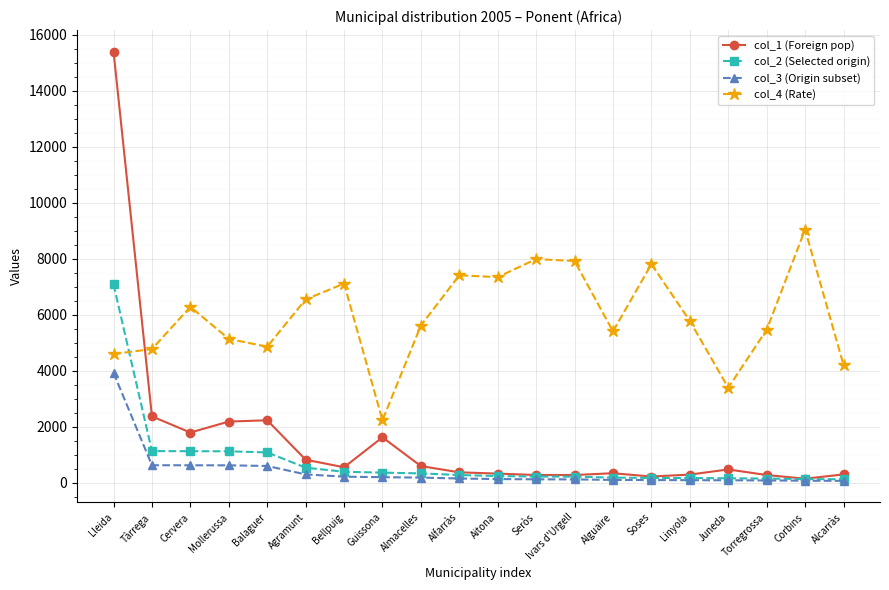

What is the sum of all col_2 (Selected origin) values?

15264